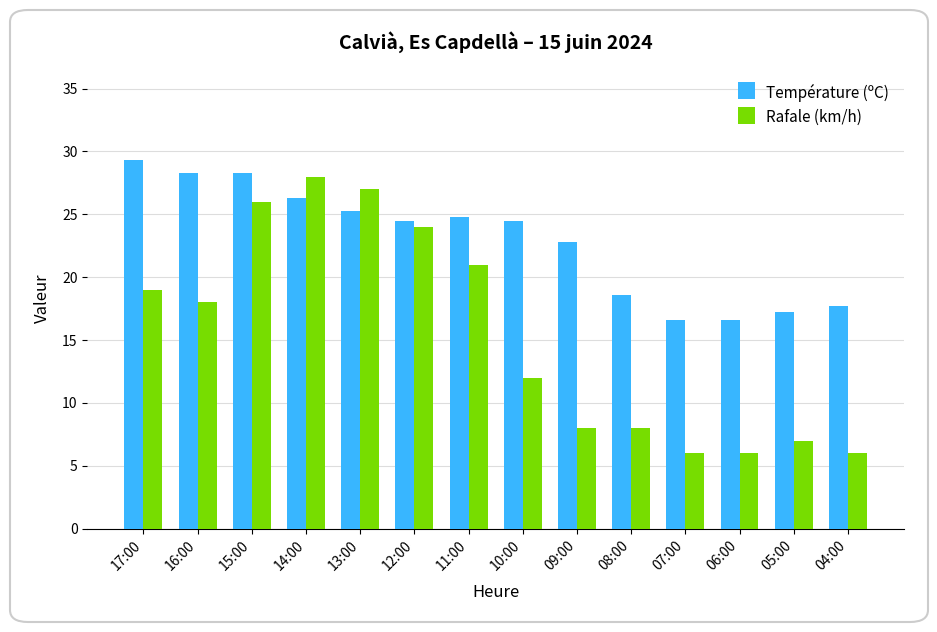

The value of Température (ºC) at 08:00 is 28.7. True or false?

False